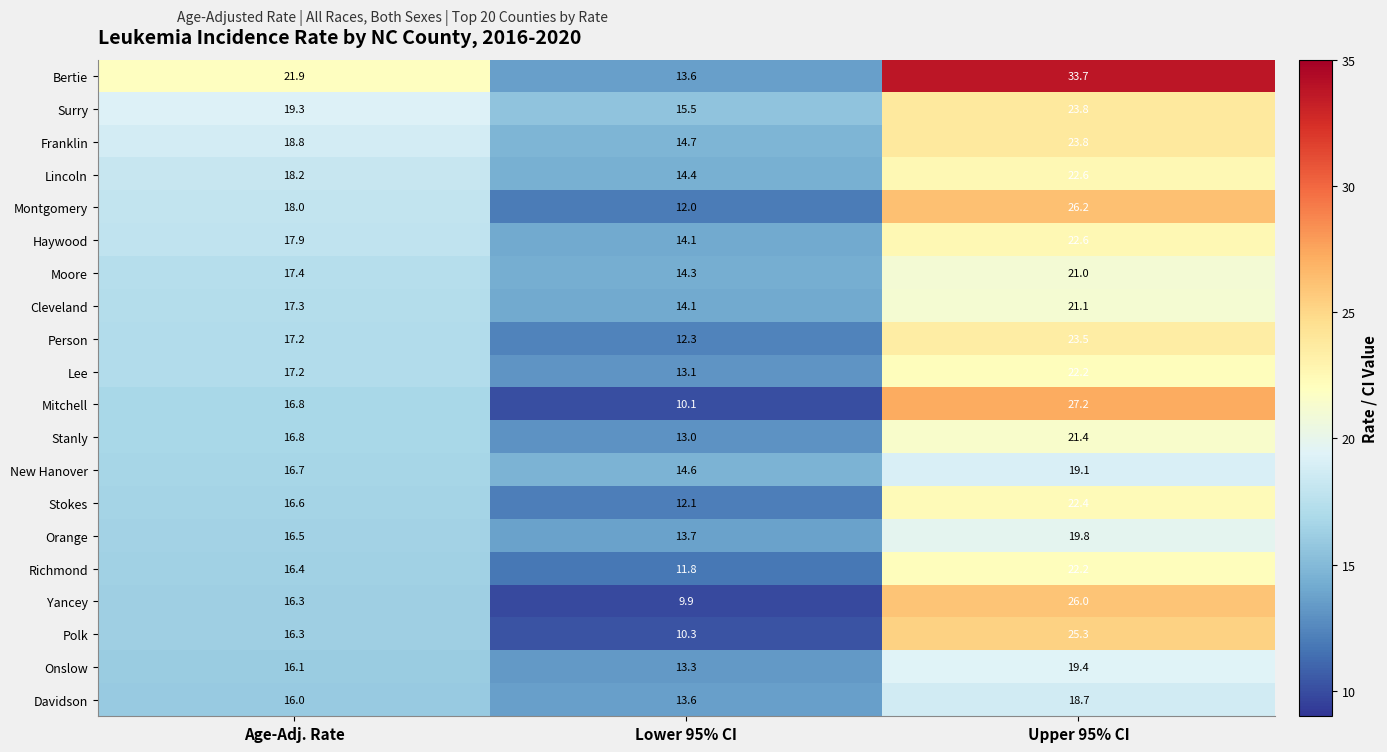

At which category is the sum across all series the highest?

Upper 95% CI